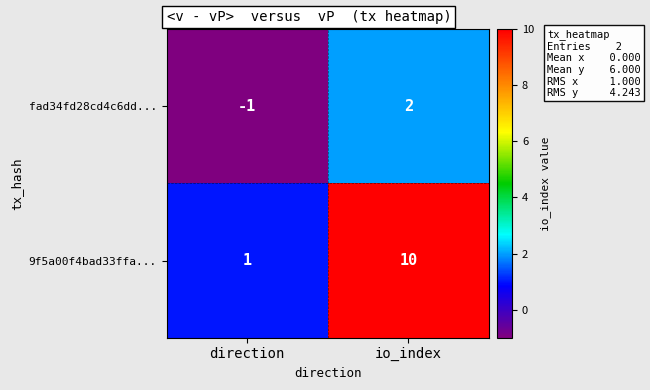

Is it true that 9f5a00f4bad33ffa... equals 0 at direction?

False